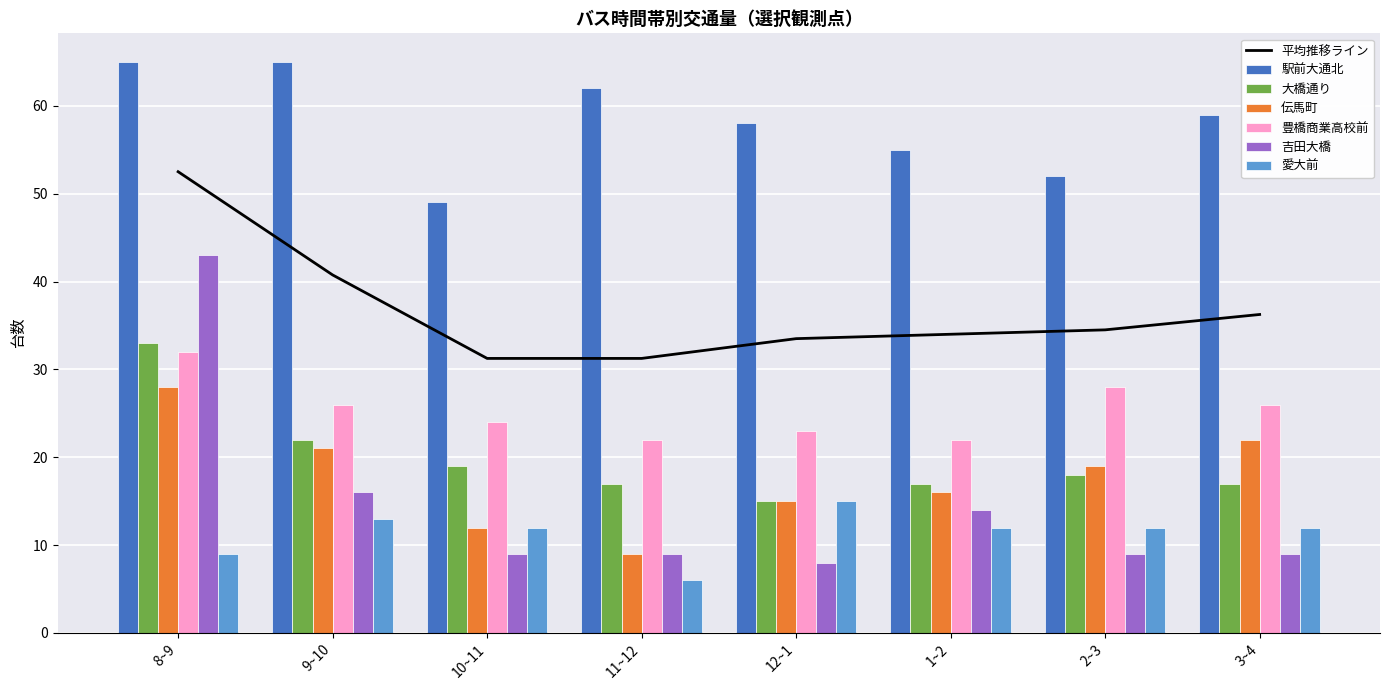

What is the difference between the maximum and minimum values in the 伝馬町 series?

19